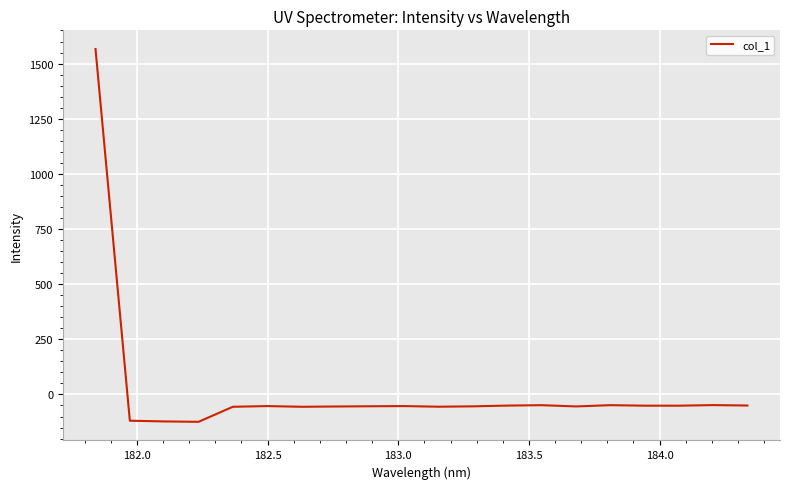

What is the difference between the maximum and minimum values?

1690.2